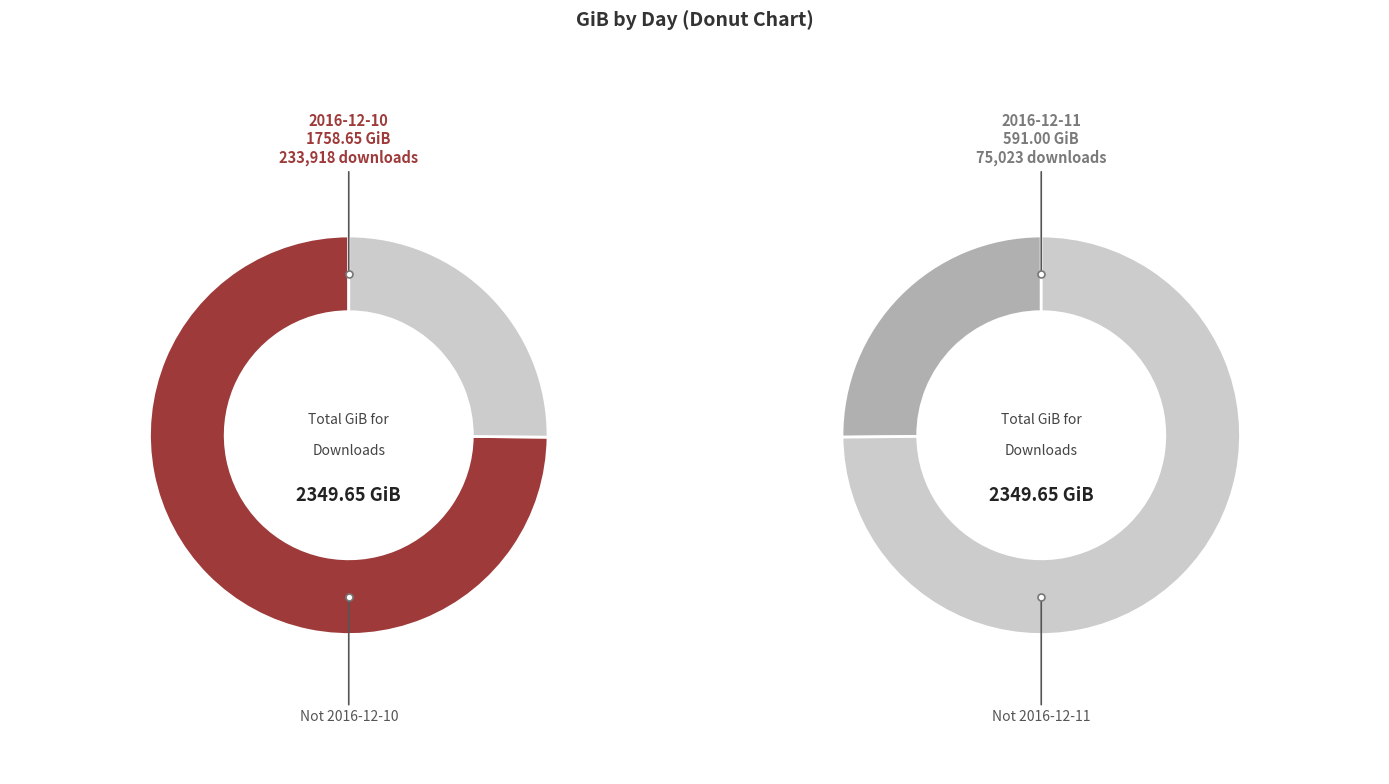

Which has a higher value, 2016-12-10 or 2016-12-11?

2016-12-10